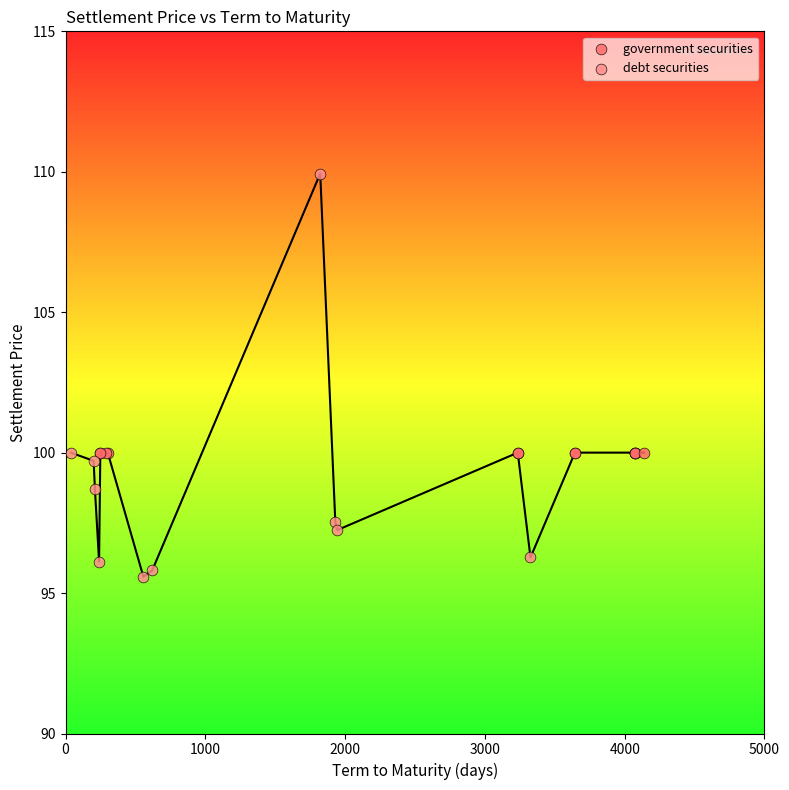

Which series contains the lowest Y value?

debt securities